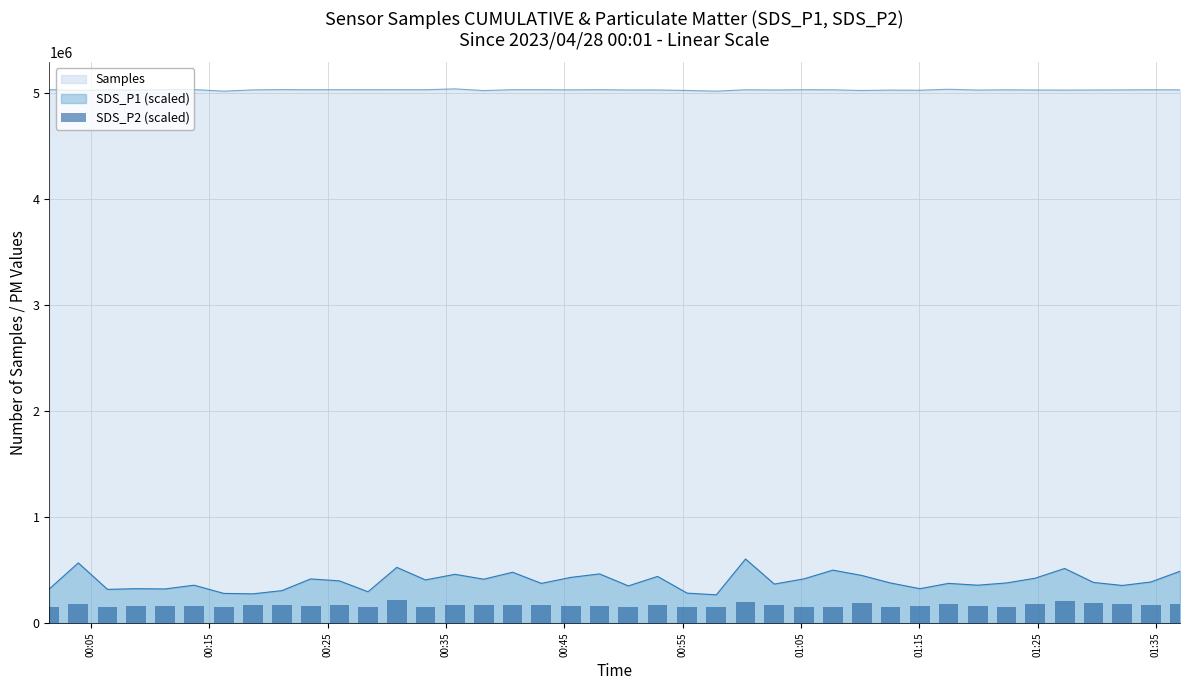

What is the value of the 37th bar from the left?

188781.7